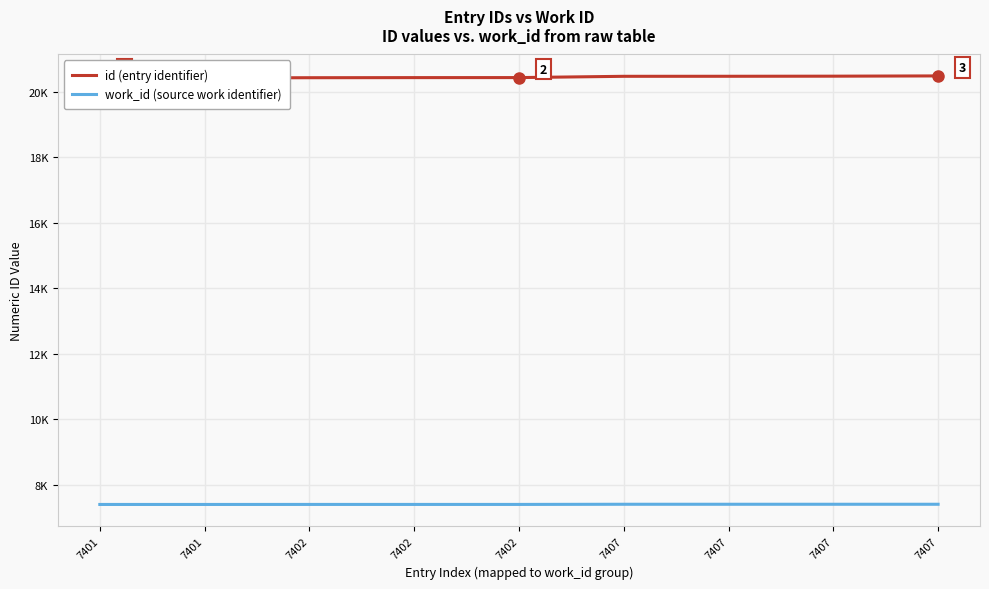

Between 7402 and 7402, which series saw the biggest shift?

id (entry identifier)